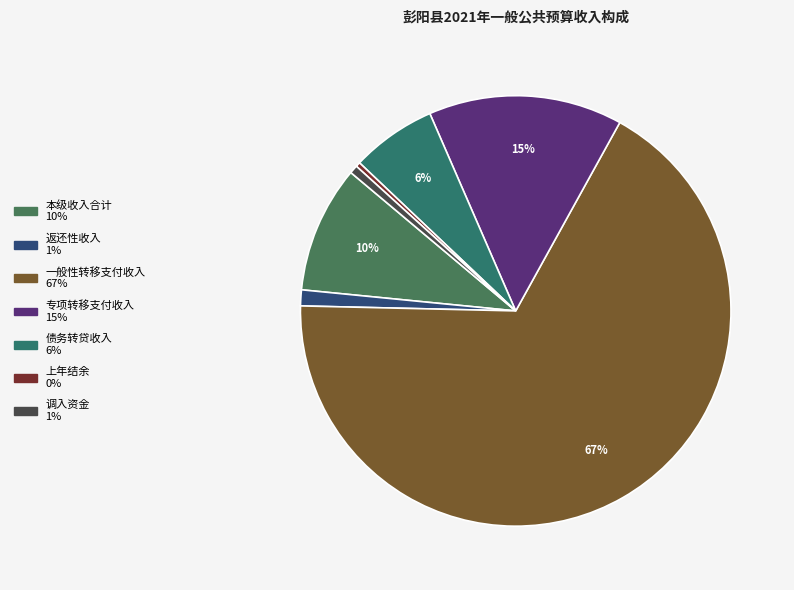

Count the number of slices in the pie.

7